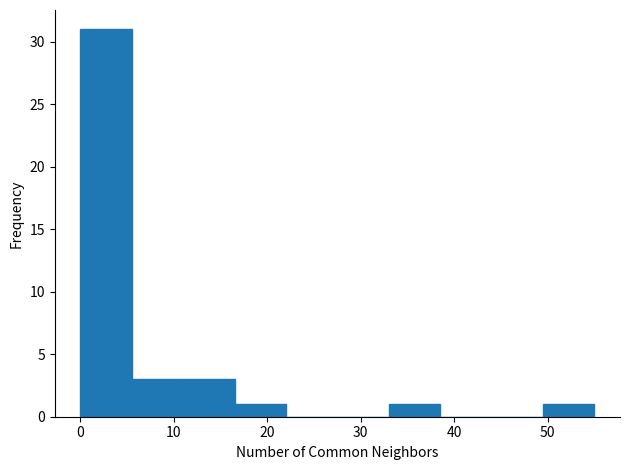

How tall is the bar that spans 5.5 to 11.0 on the x-axis? Neither the bar edges nor the heights are printed on the chart, so give them approximately, as read against the axes.

3